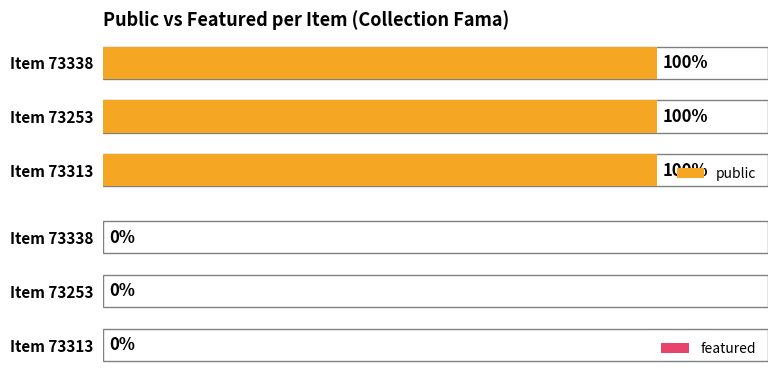

The value of public at 73313 is 1. True or false?

True